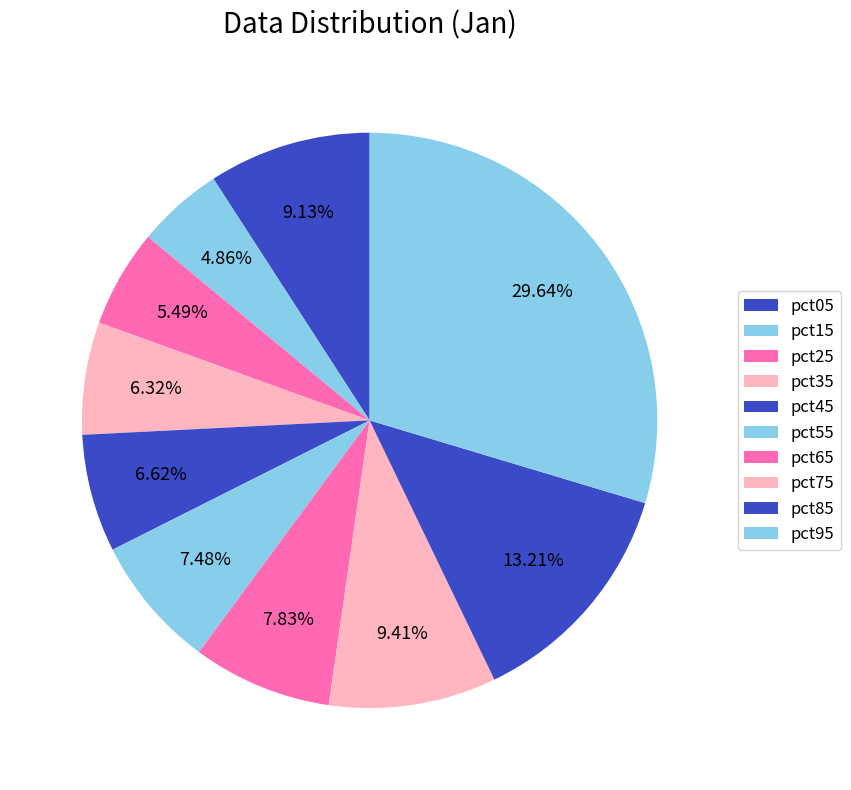

How many slices are in this pie chart?

10